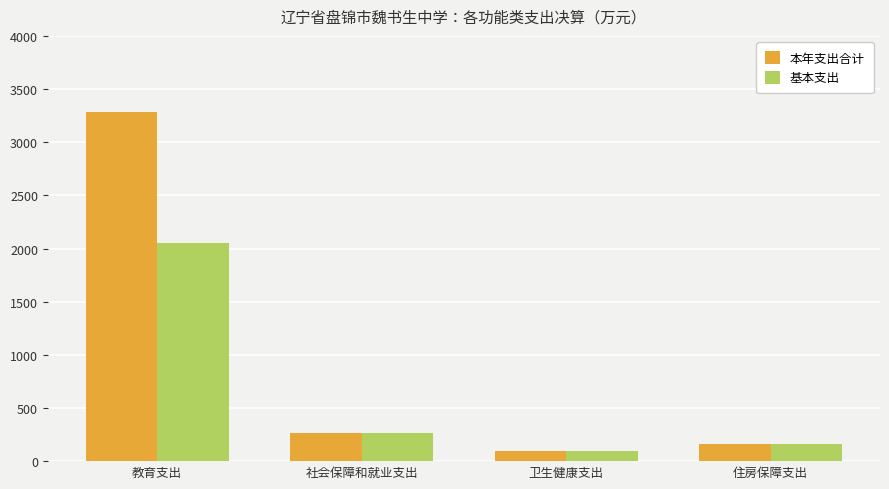

Count the number of categories in the chart.

4